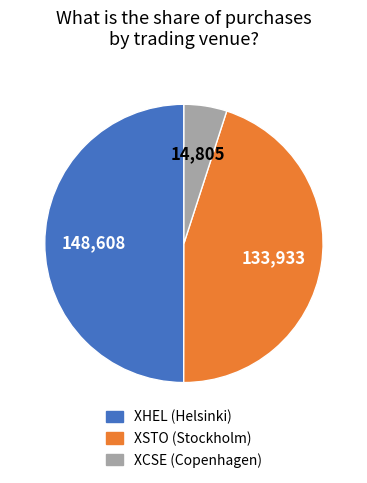

Between XHEL and XSTO, which is larger?

XHEL